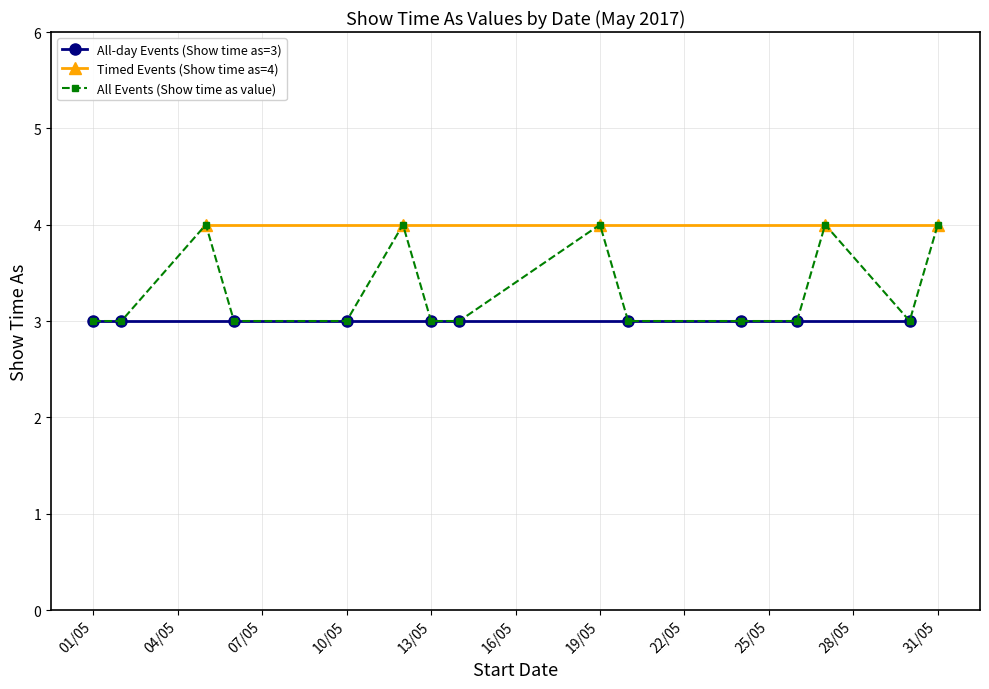

The All-day Events (Show time as=3) series shows 5 at 10/5/2017. True or false?

False